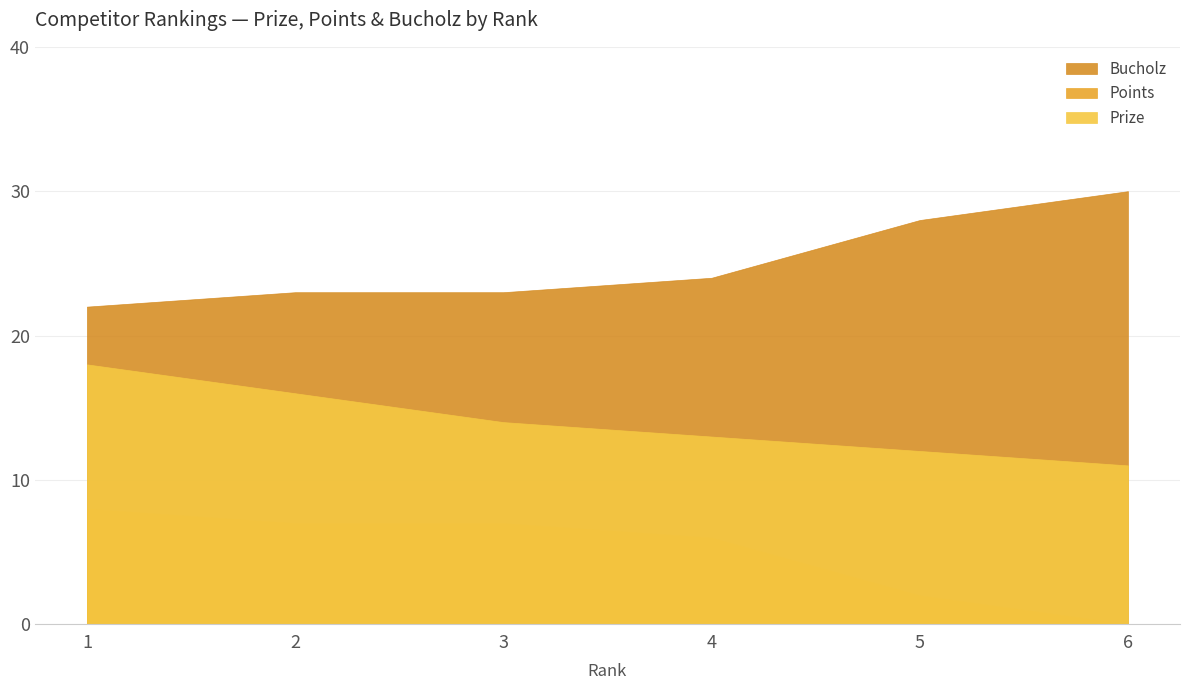

At which label is Prize closest to 14?

3